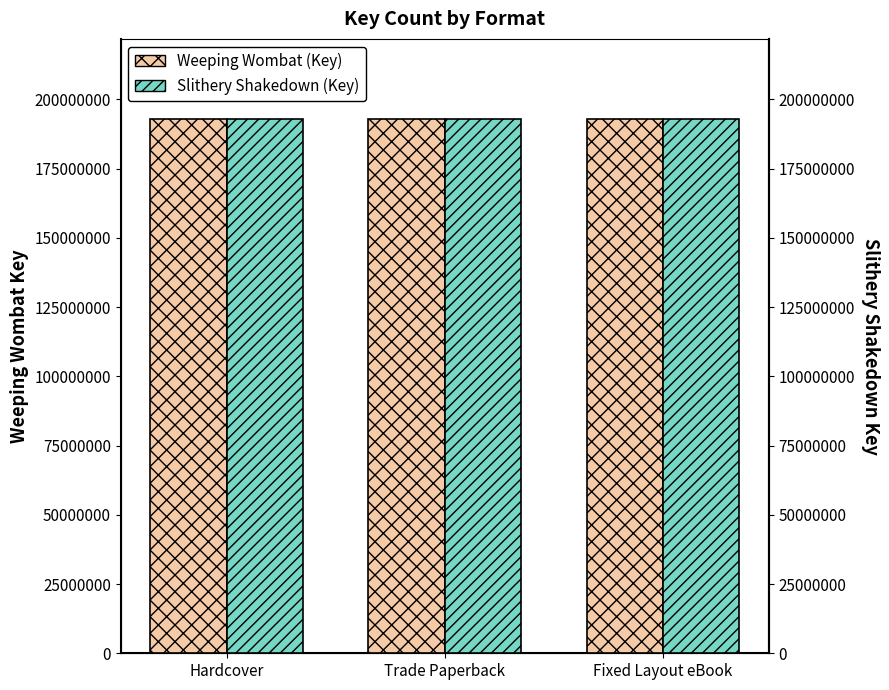

What is the average value of the Weeping Wombat (Key) series?

192946964